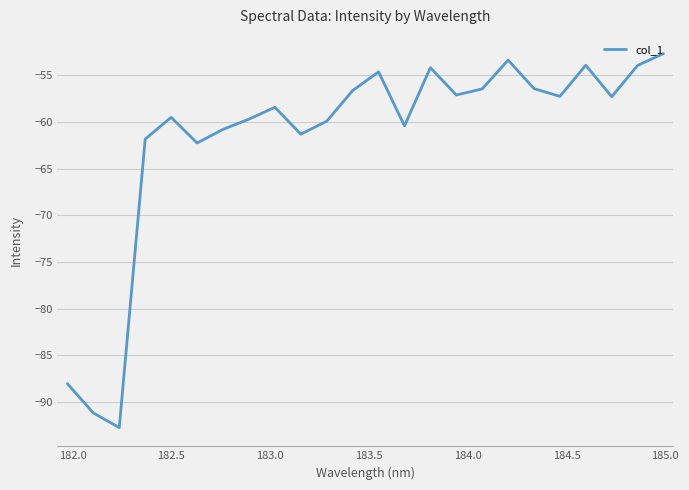

What is the smallest value displayed?

-92.8